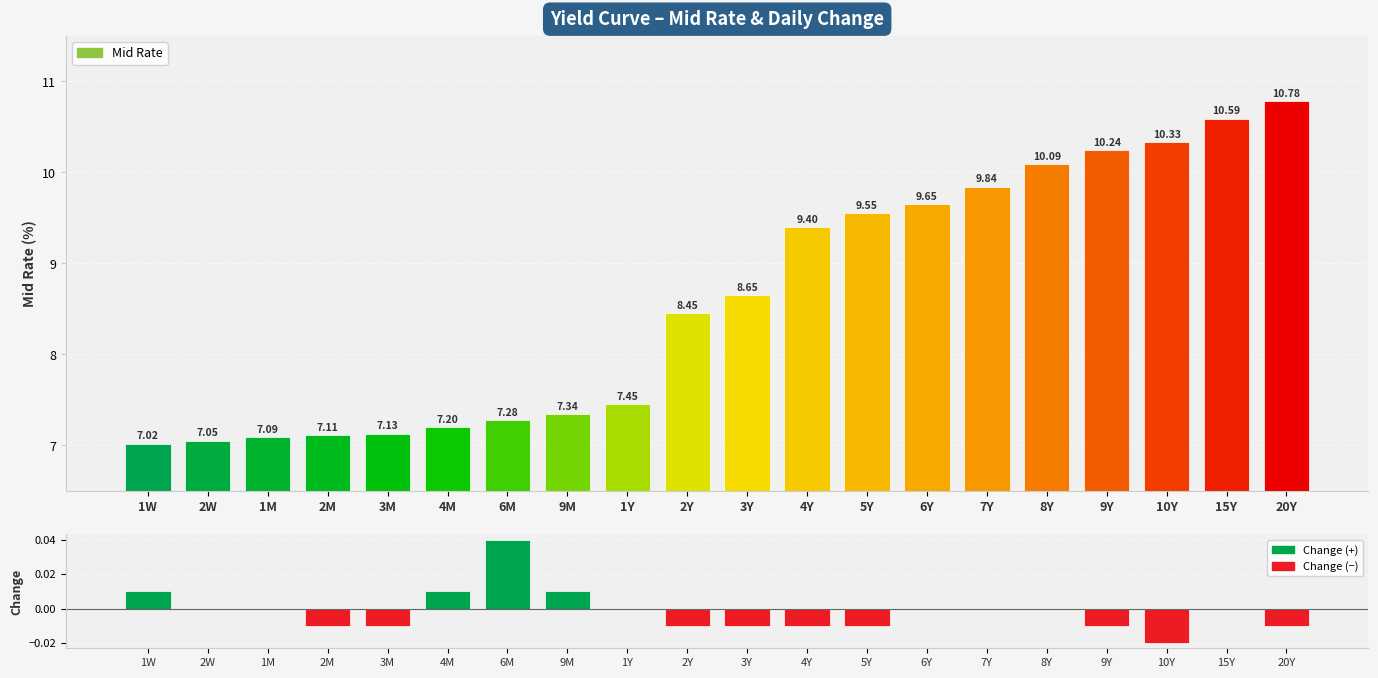

Rank the categories by Change value from lowest to highest.

10Y, 2M, 3M, 2Y, 3Y, 4Y, 5Y, 9Y, 20Y, 2W, 1M, 1Y, 6Y, 7Y, 8Y, 15Y, 1W, 4M, 9M, 6M